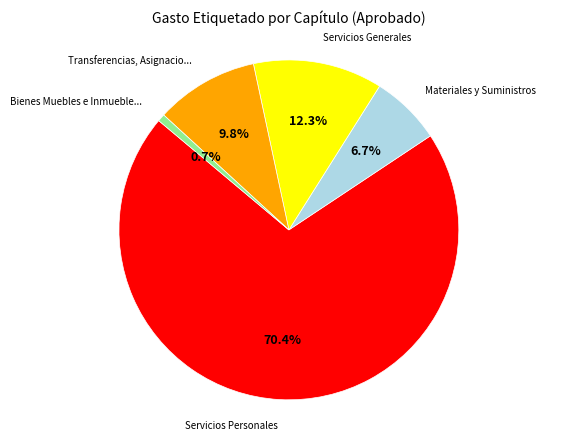

Is there a majority slice in this chart?

Yes